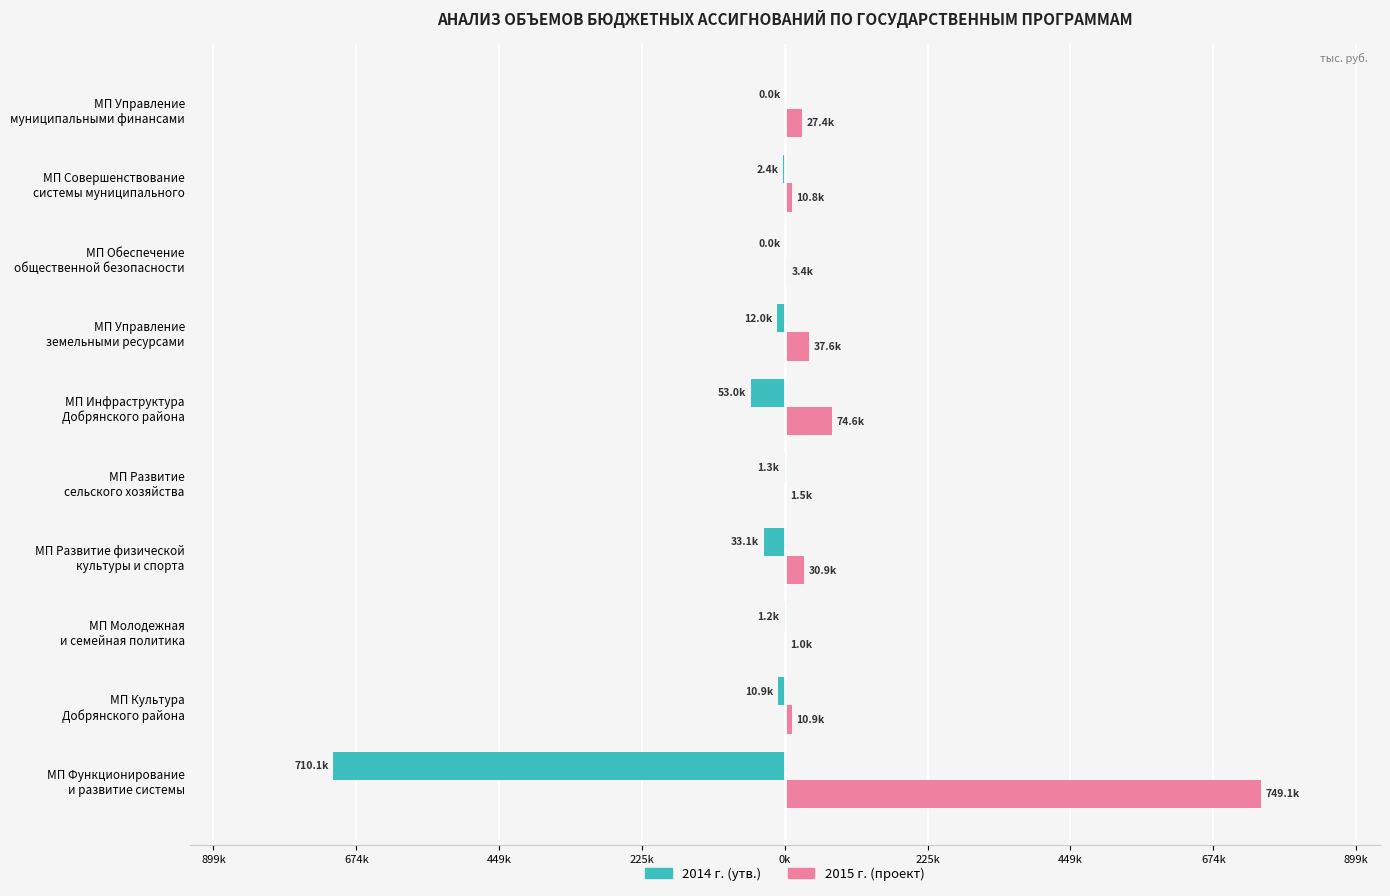

What is the difference between the maximum and minimum values in the 2014 г. (утв.) series?

710051.0